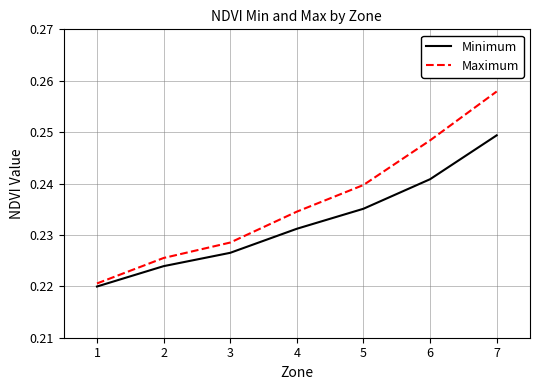

What is the sum of all Minimum values?

1.6